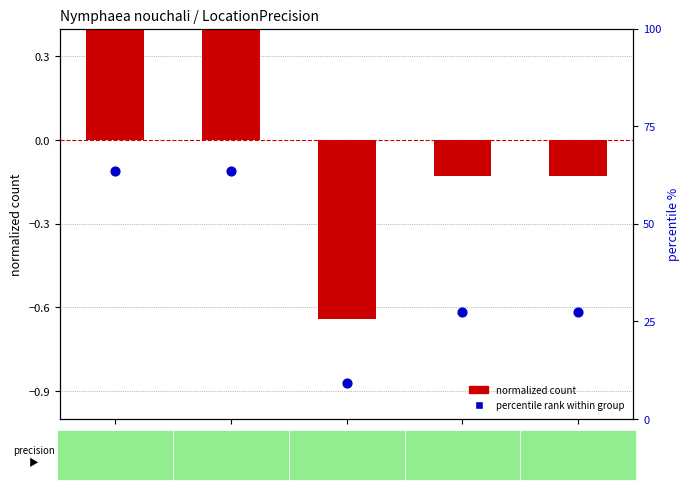

Which series has the widest spread of Y values?

percentile rank